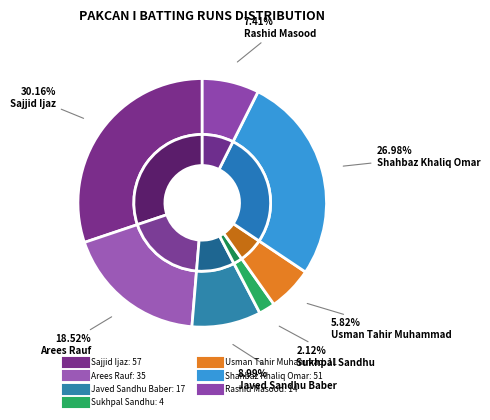

The Sukhpal Sandhu slice represents 2% of the pie. True or false?

True